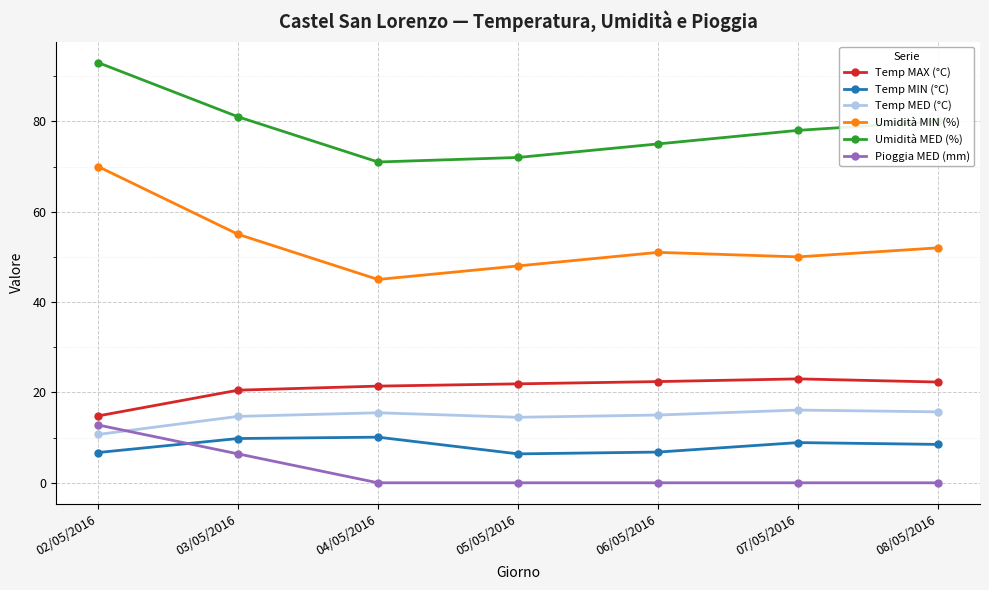

Is the value of Temp MAX (°C) at 07/05/2016 greater than the value of Temp MED (°C) at 08/05/2016?

Yes